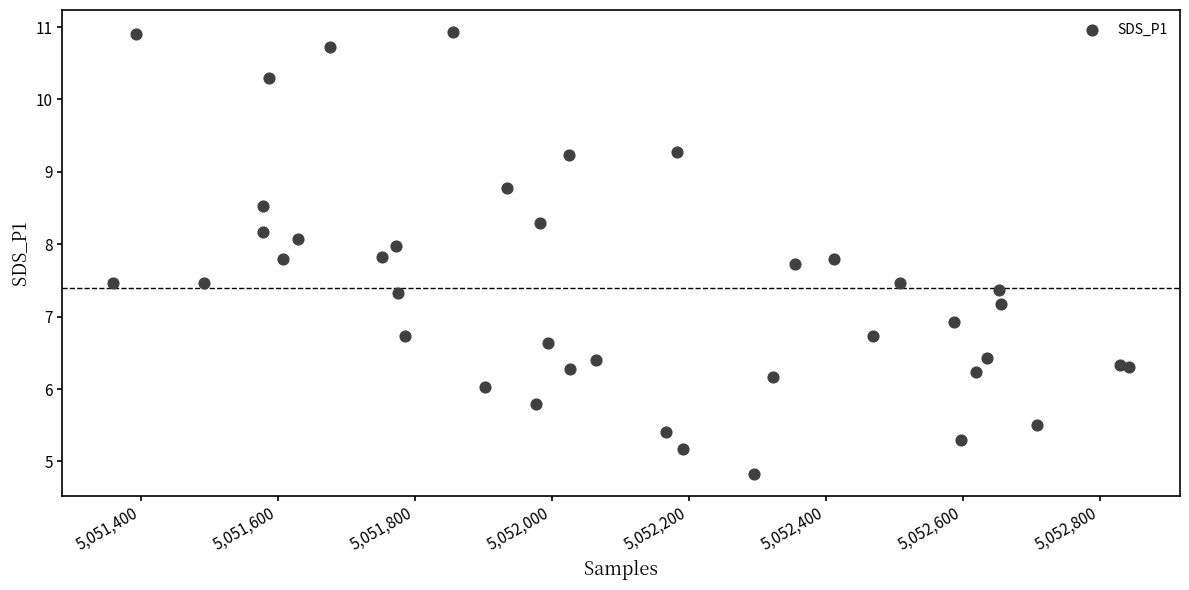

What Y value in the scatter plot is closest to 7?

6.9